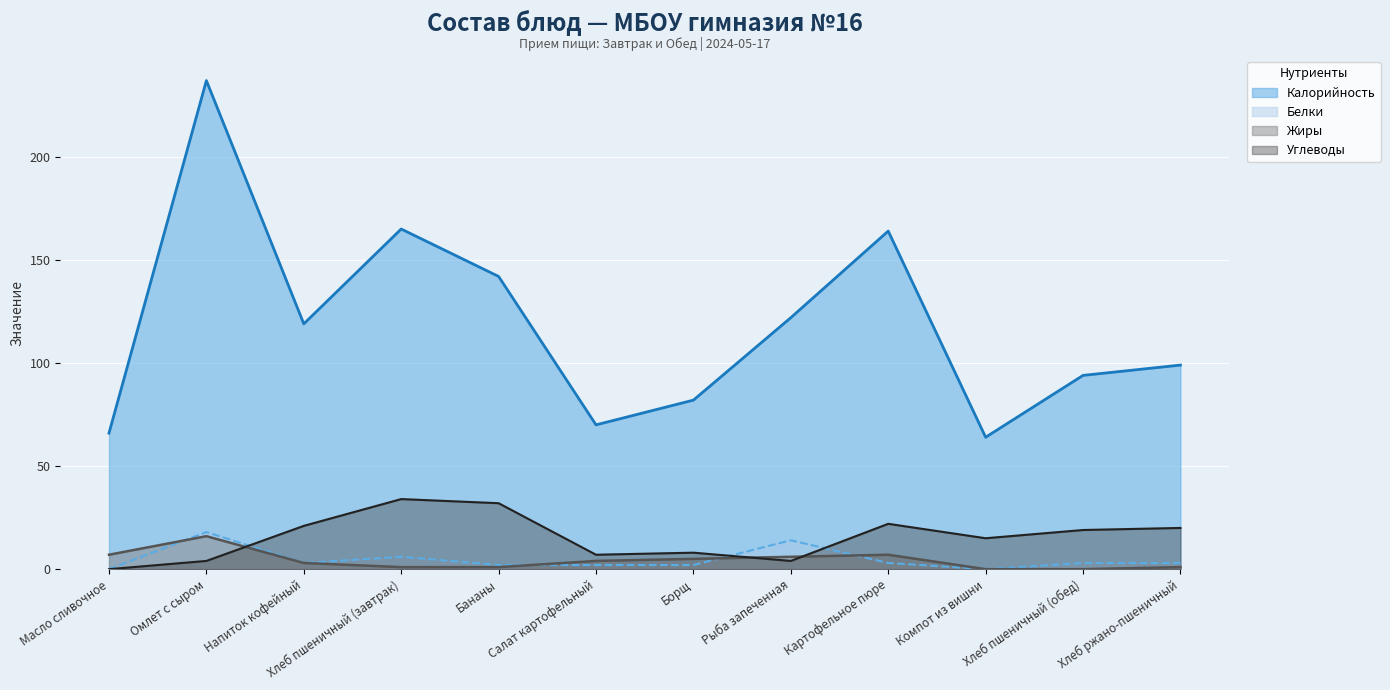

What is the label of the 5th point from the left?

Бананы